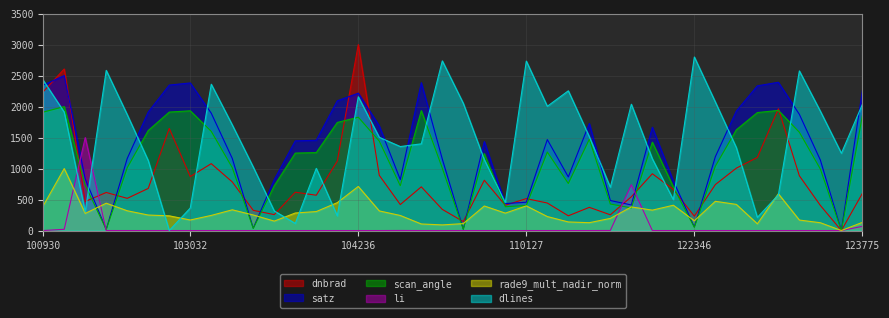

How many interior local peaks does the dnbrad series have?

12